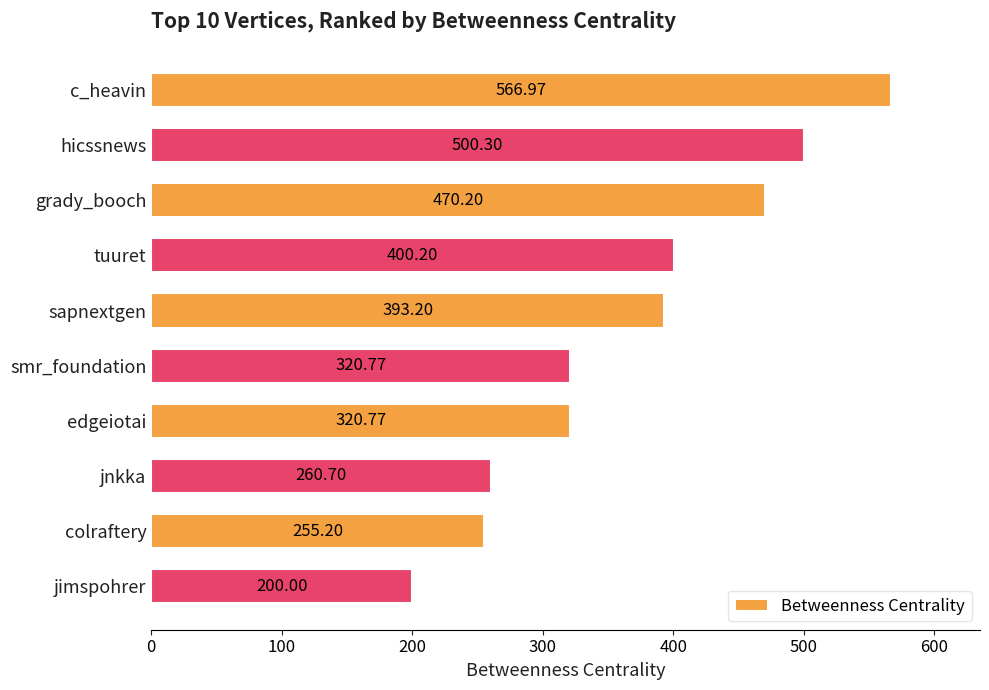

Approximately how many times larger is the value at hicssnews compared to smr_foundation?

1.6